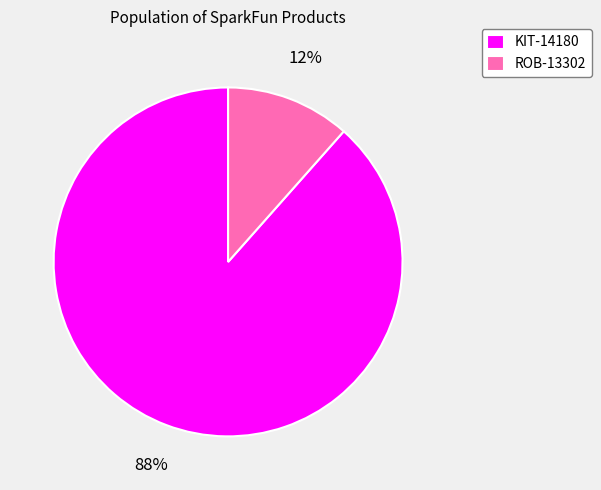

To the nearest percent, what portion does KIT-14180 represent?

88%